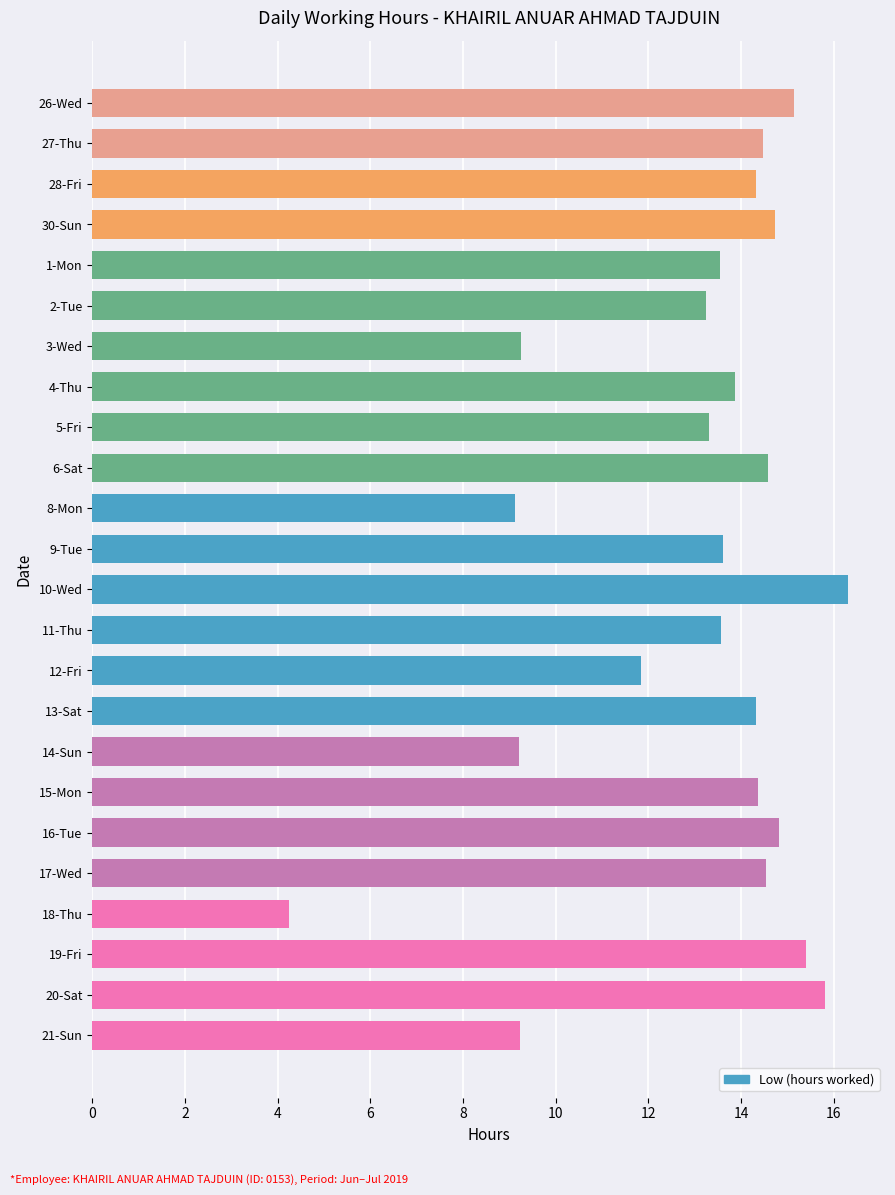

What is the average value?

13.0